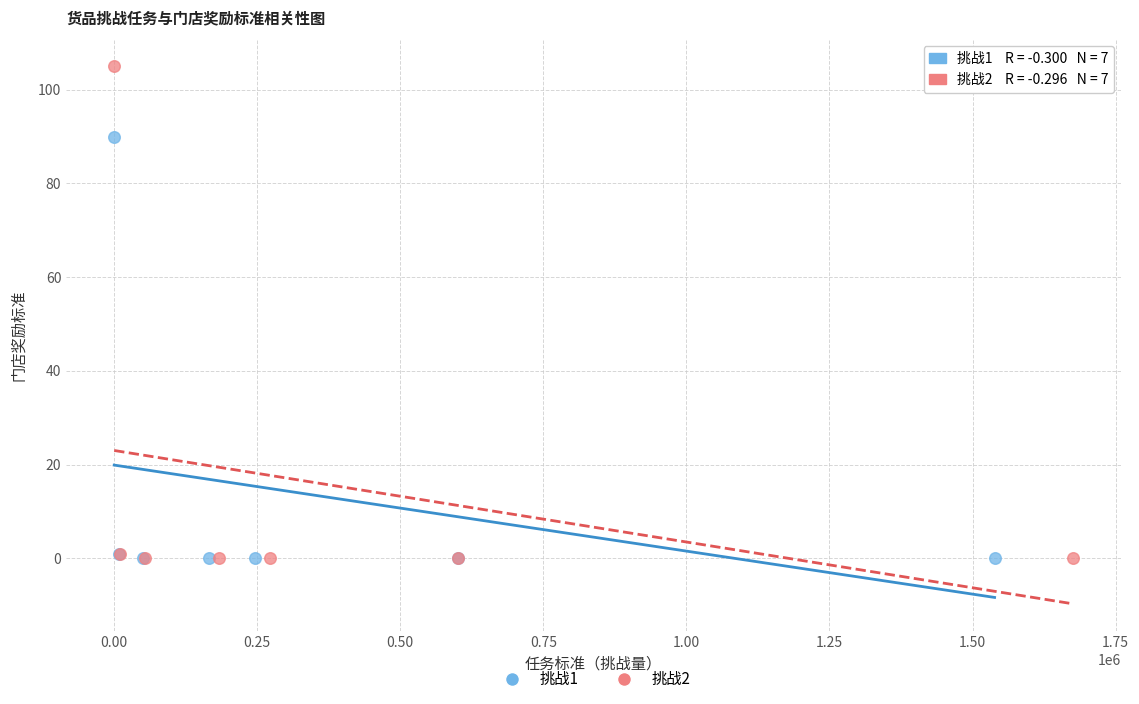

Which series contains the highest Y value?

挑战2